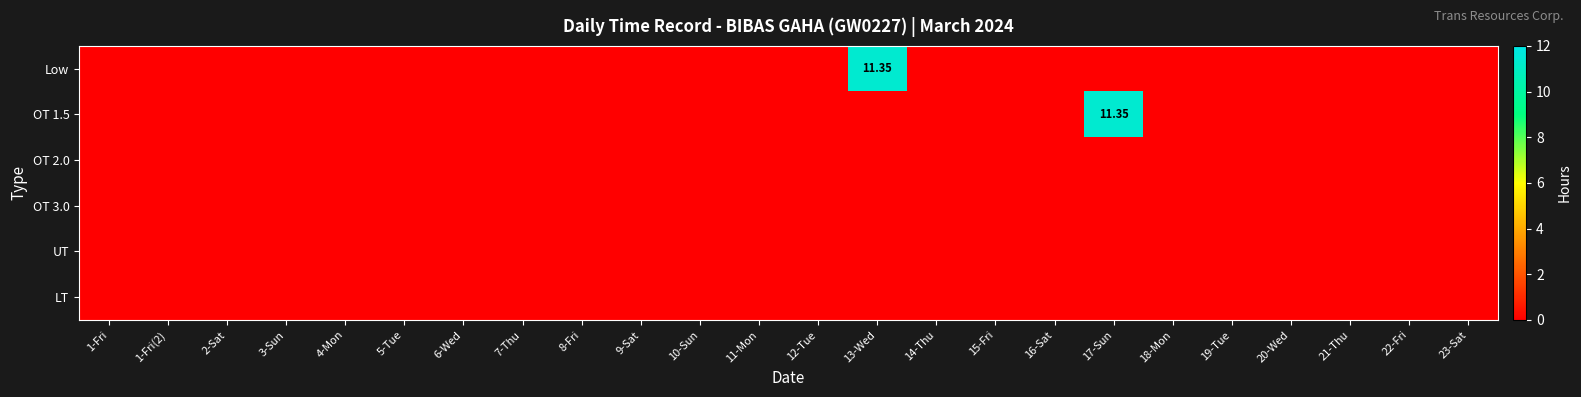

Which has a higher value, 12-Tue or 2-Sat?

12-Tue